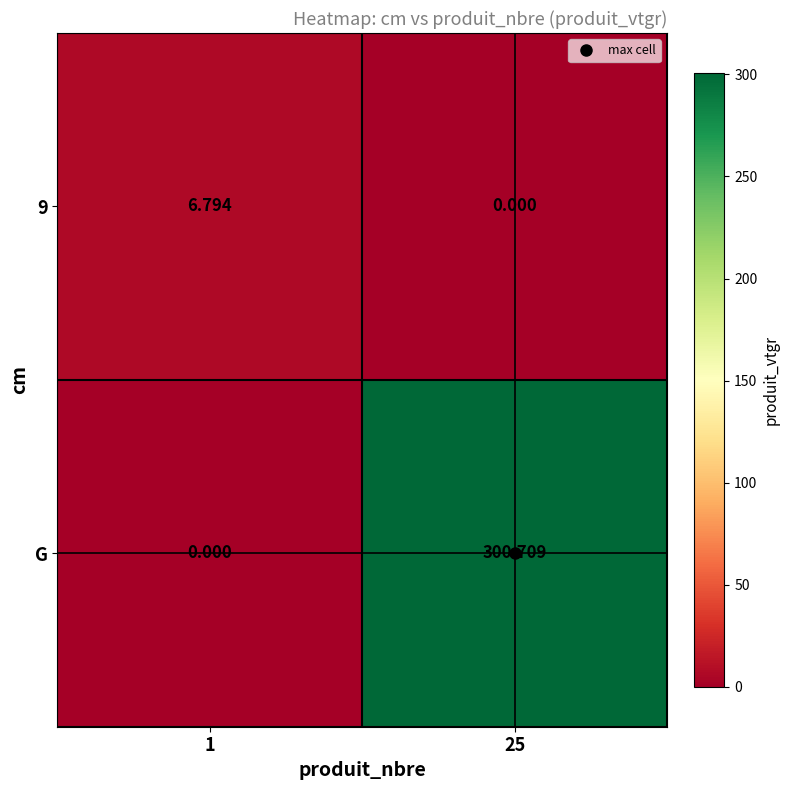

What is the spread (max minus min) of values at 25?

300.7